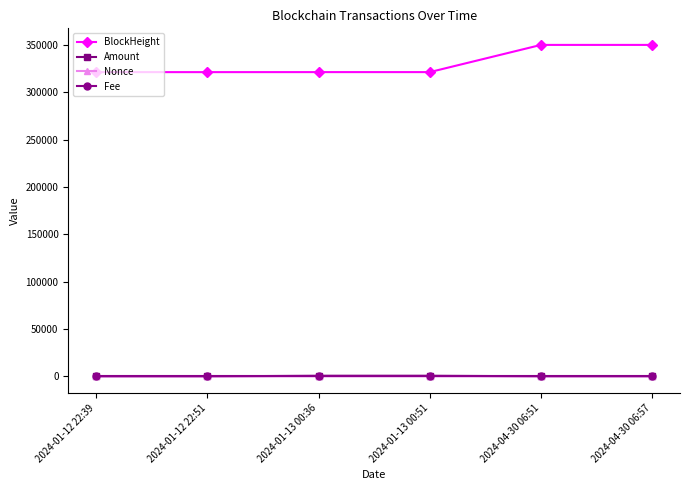

True or false: Fee and BlockHeight intersect in this chart.

False